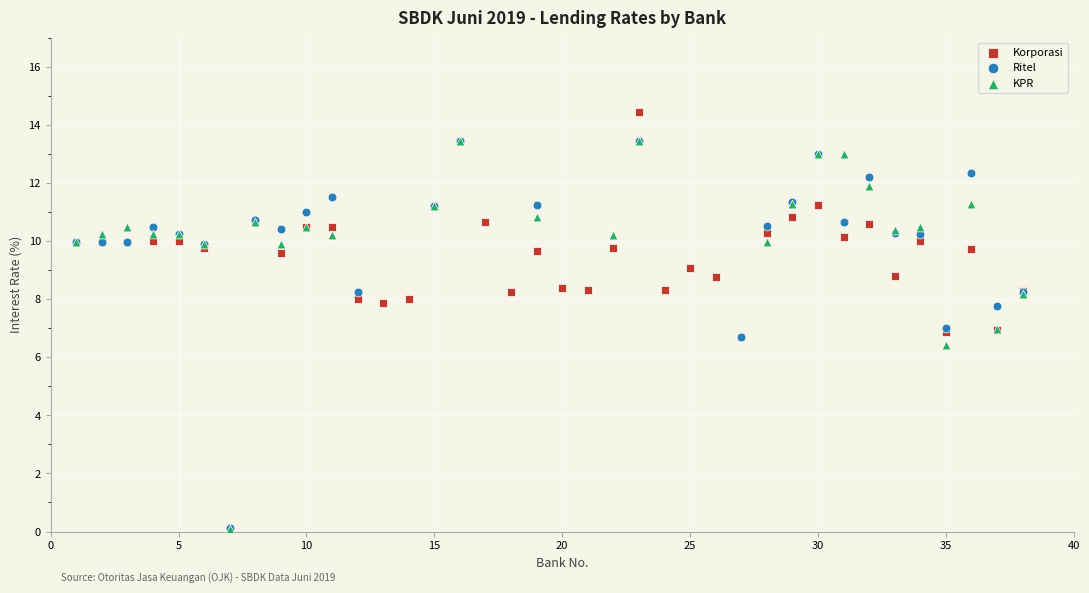

Which series contains the highest Y value?

Korporasi